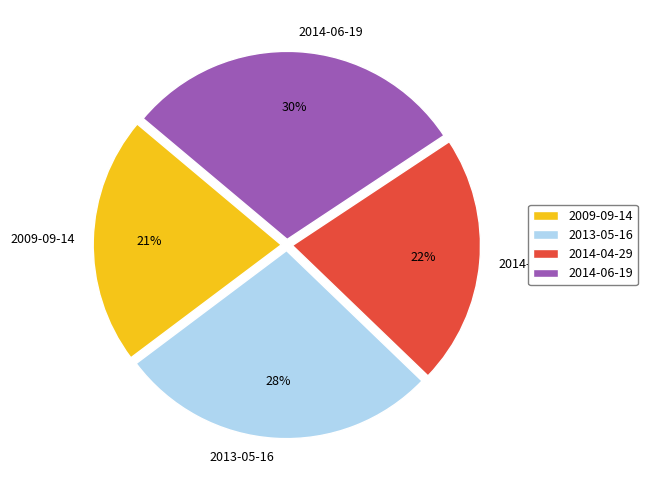

What is the ratio of the value at 2013-05-16 to the value at 2009-09-14?

1.3